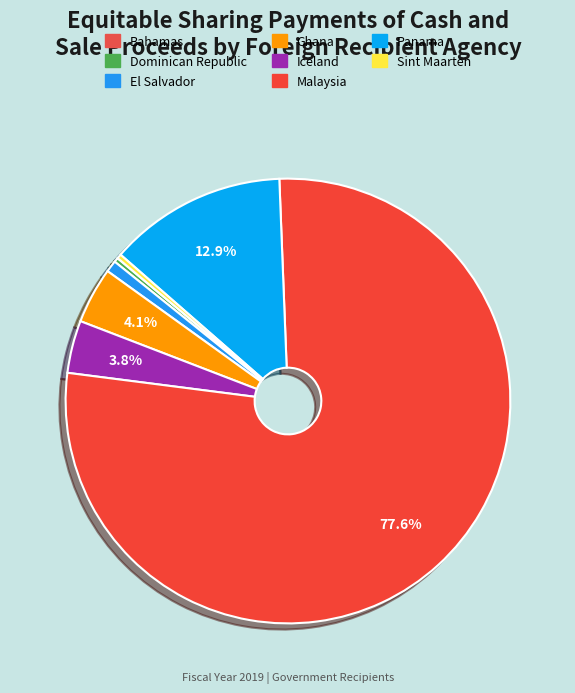

To the nearest percent, what is the difference between the largest and smallest slice percentages?

78%